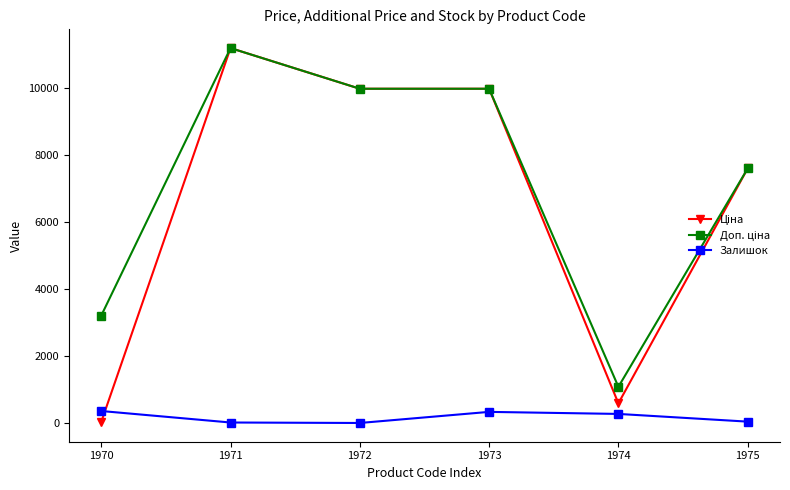

In Залишок, how many points are higher than both neighbors (excluding endpoints)?

1